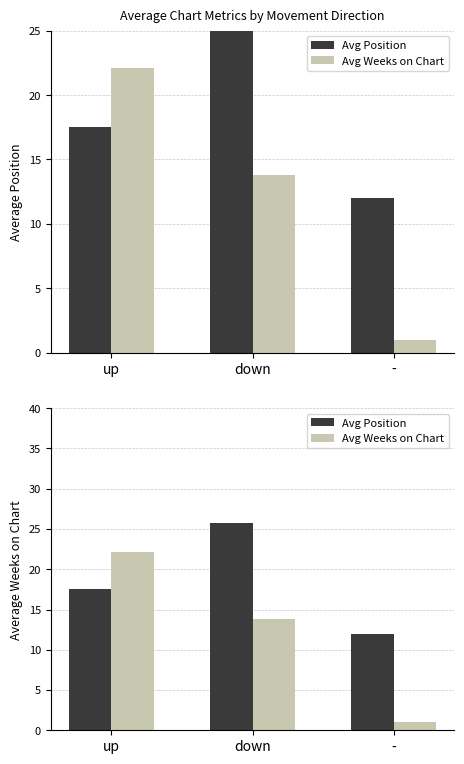

What is the value of the Avg Weeks on Chart bar at the 1st from the left?

22.1